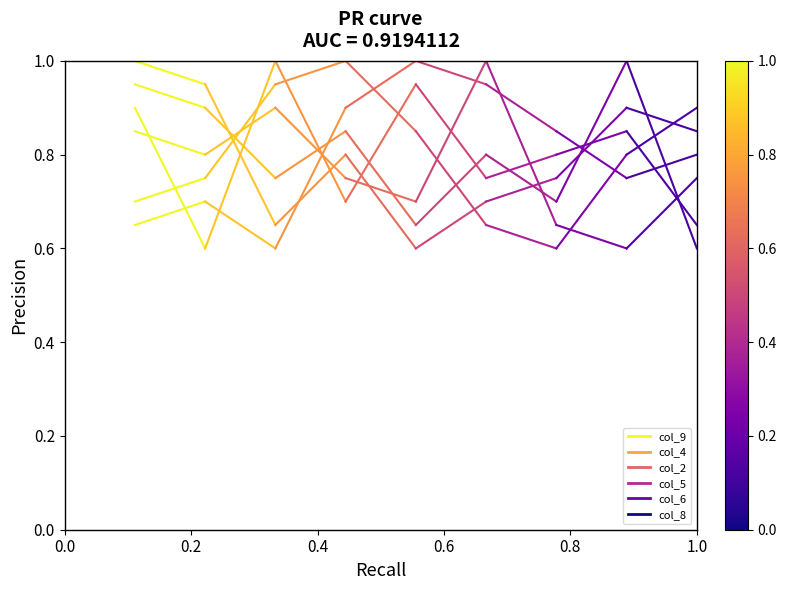

What is the value of the col_4 point at the 2nd from the left?

0.6